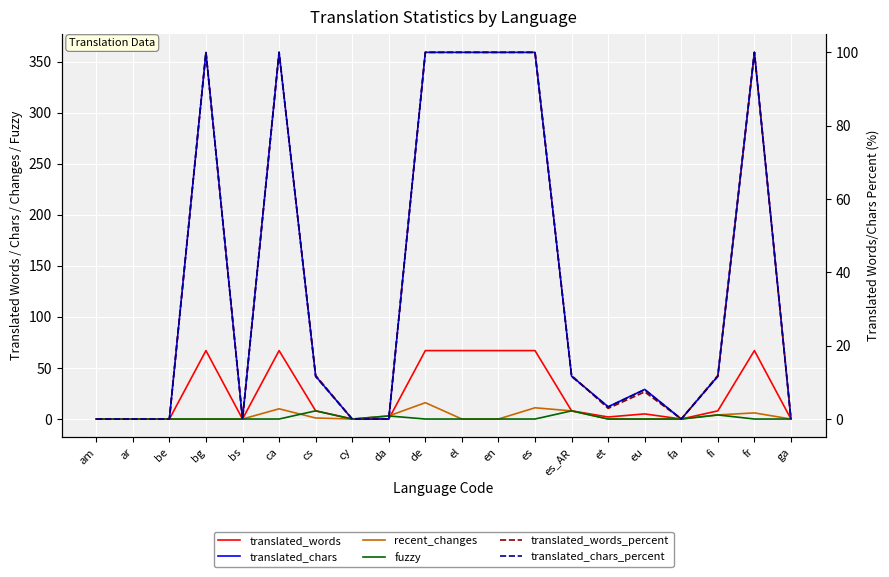

The value of recent_changes at et is 7.1. True or false?

False